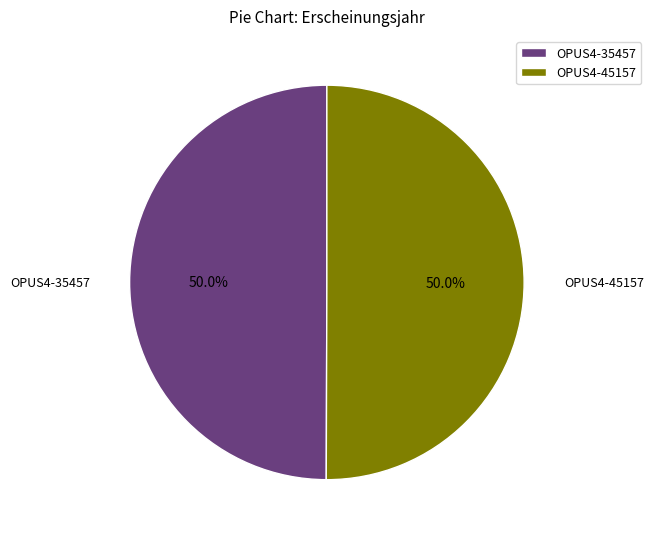

What percentage do OPUS4-35457 and OPUS4-45157 together represent?

100.0%